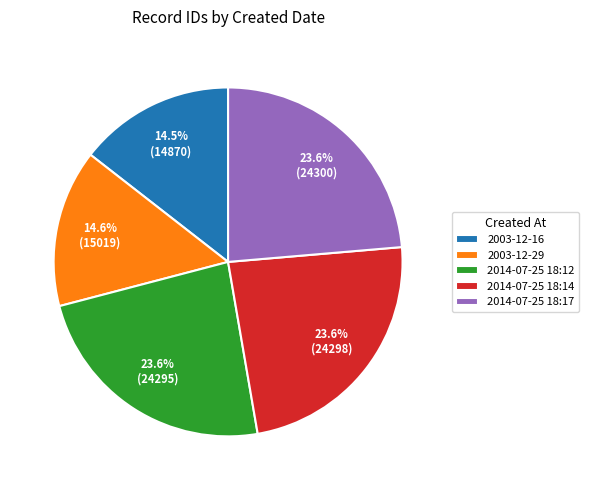

Is 2003-12-29 the majority of the pie?

No